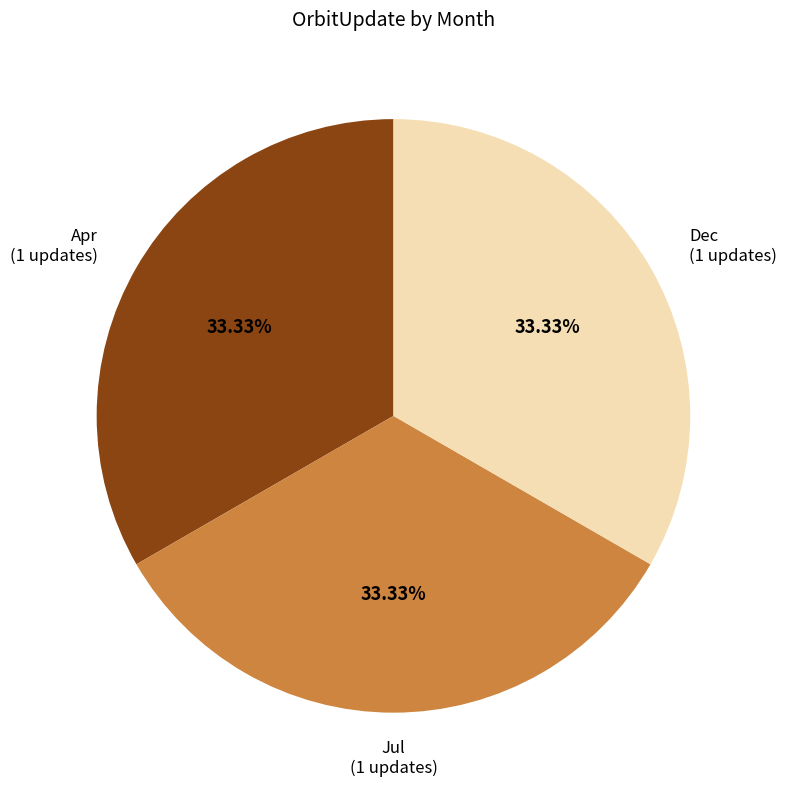

Is there a majority slice in this chart?

No